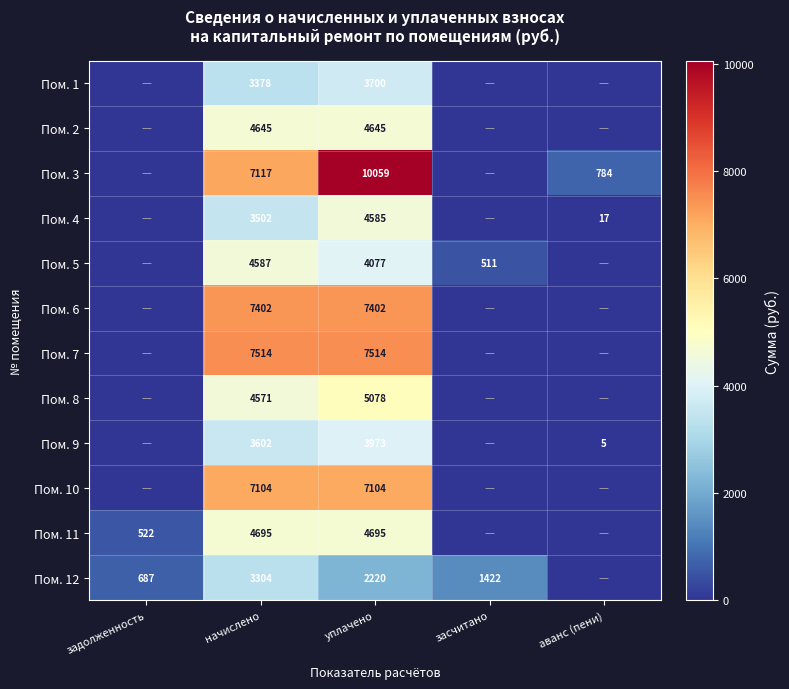

At начислено, list the series in order from largest to smallest.

Пом. 7, Пом. 6, Пом. 3, Пом. 10, Пом. 11, Пом. 2, Пом. 5, Пом. 8, Пом. 9, Пом. 4, Пом. 1, Пом. 12